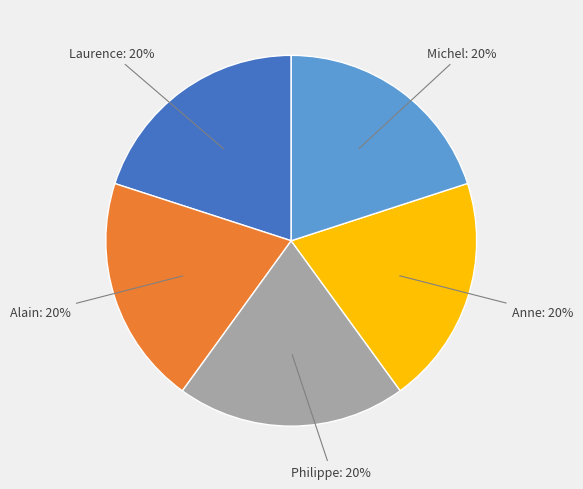

To the nearest percent, what is the average slice percentage?

20%